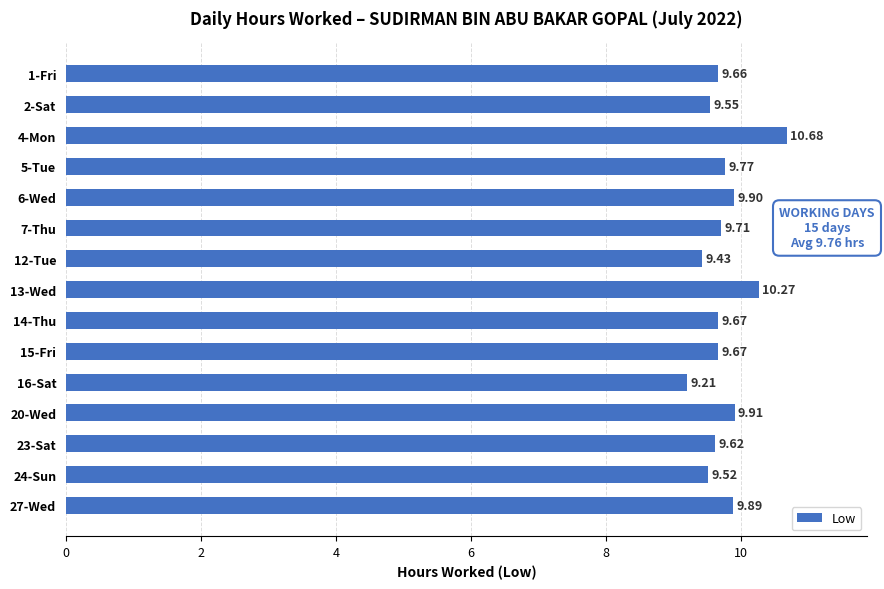

What is the change in value from 4-Mon to 16-Sat?

-1.5